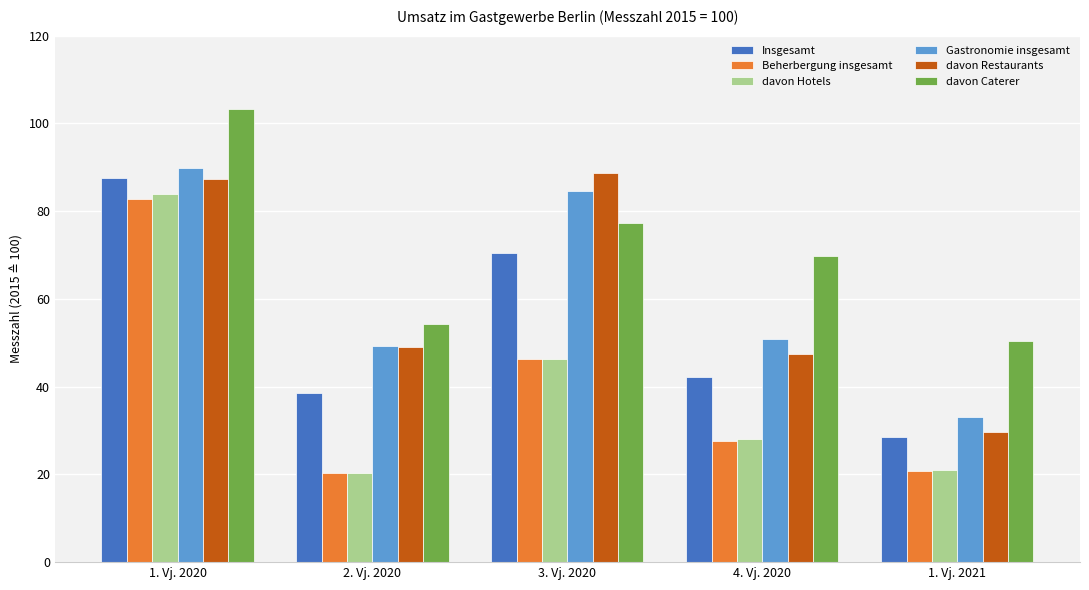

Rank the series by their maximum value, from highest to lowest.

davon Caterer, Gastronomie insgesamt, davon Restaurants, Insgesamt, davon Hotels, Beherbergung insgesamt